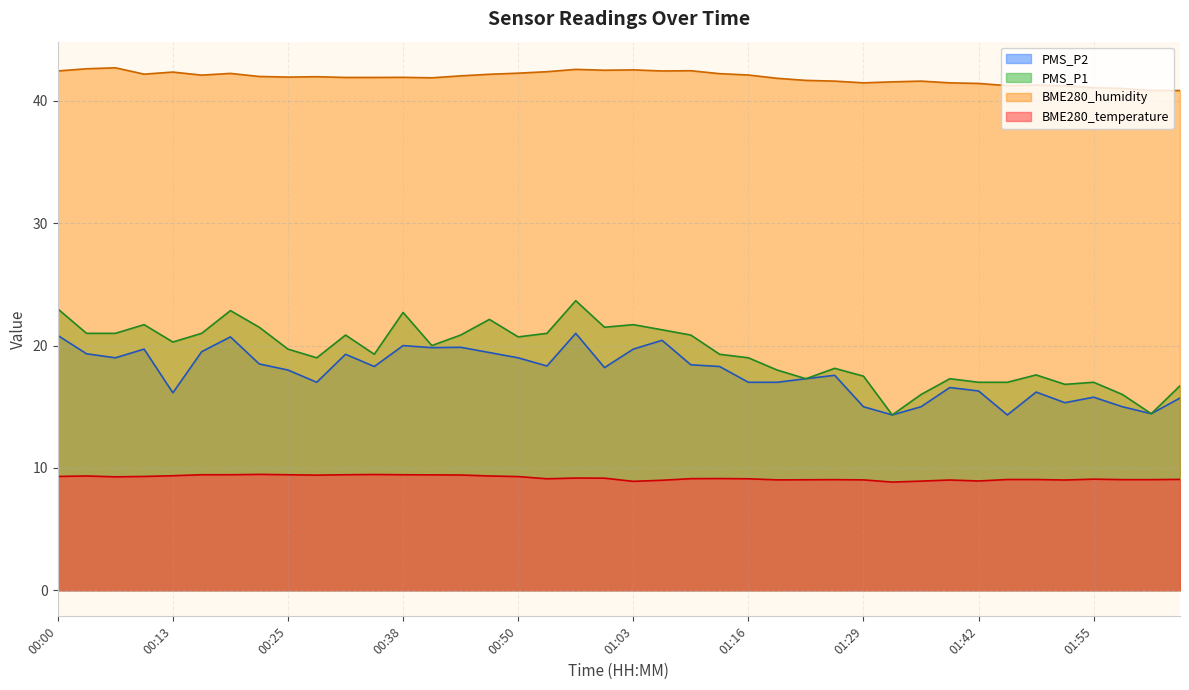

Which series has the largest range (max minus min)?

PMS_P1